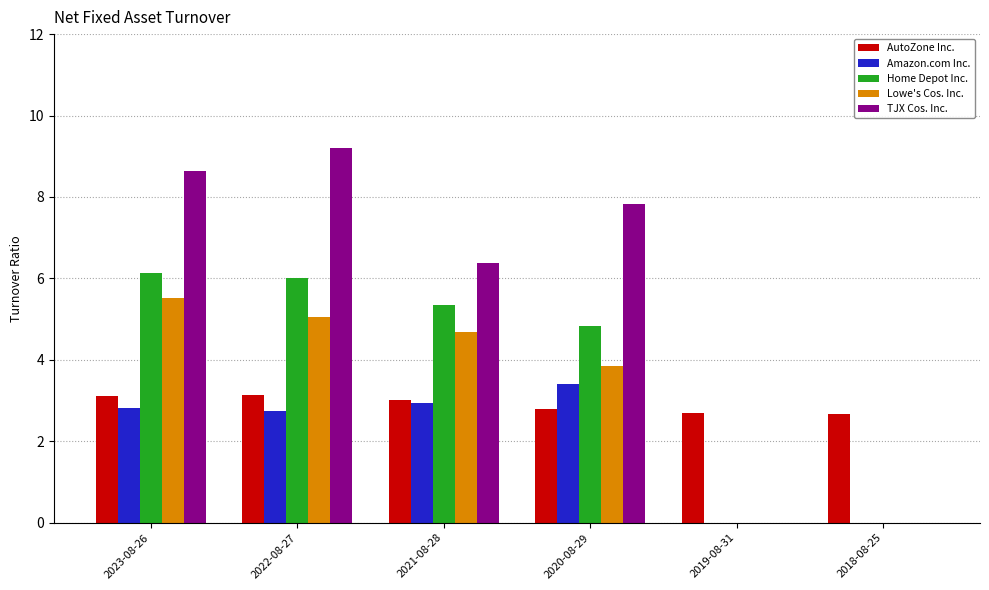

Count the number of categories in the chart.

6